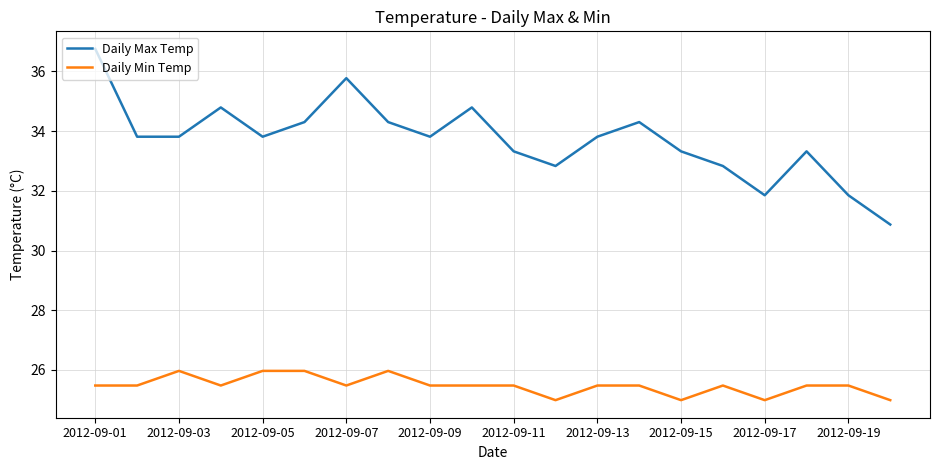

Which series has the largest total across all categories?

Daily Max Temp